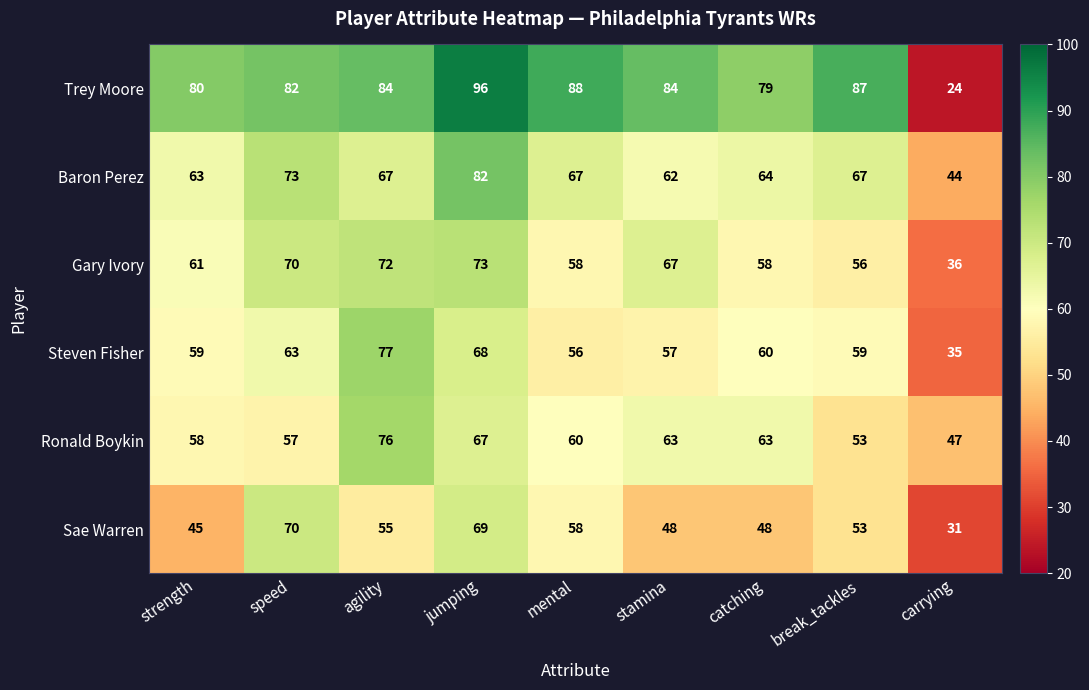

Which label corresponds to the largest value in the chart?

jumping